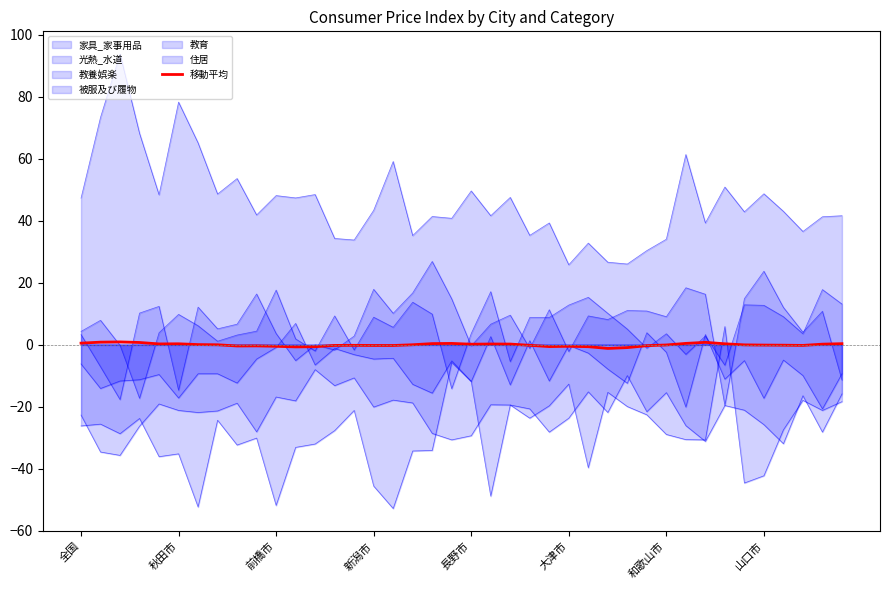

Does the chart display data point markers on the line(s)?

No